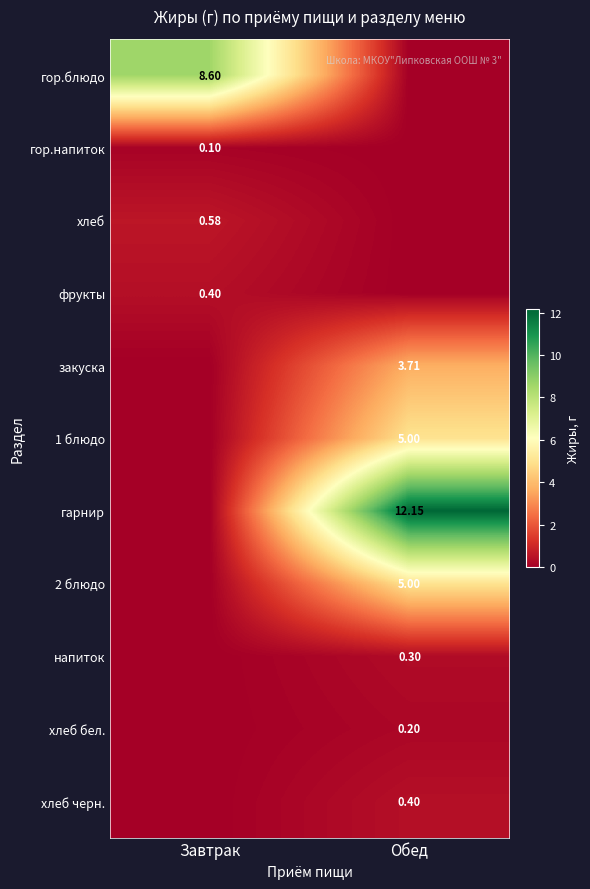

Is the value of гарнир at Обед greater than the value of закуска at Обед?

Yes